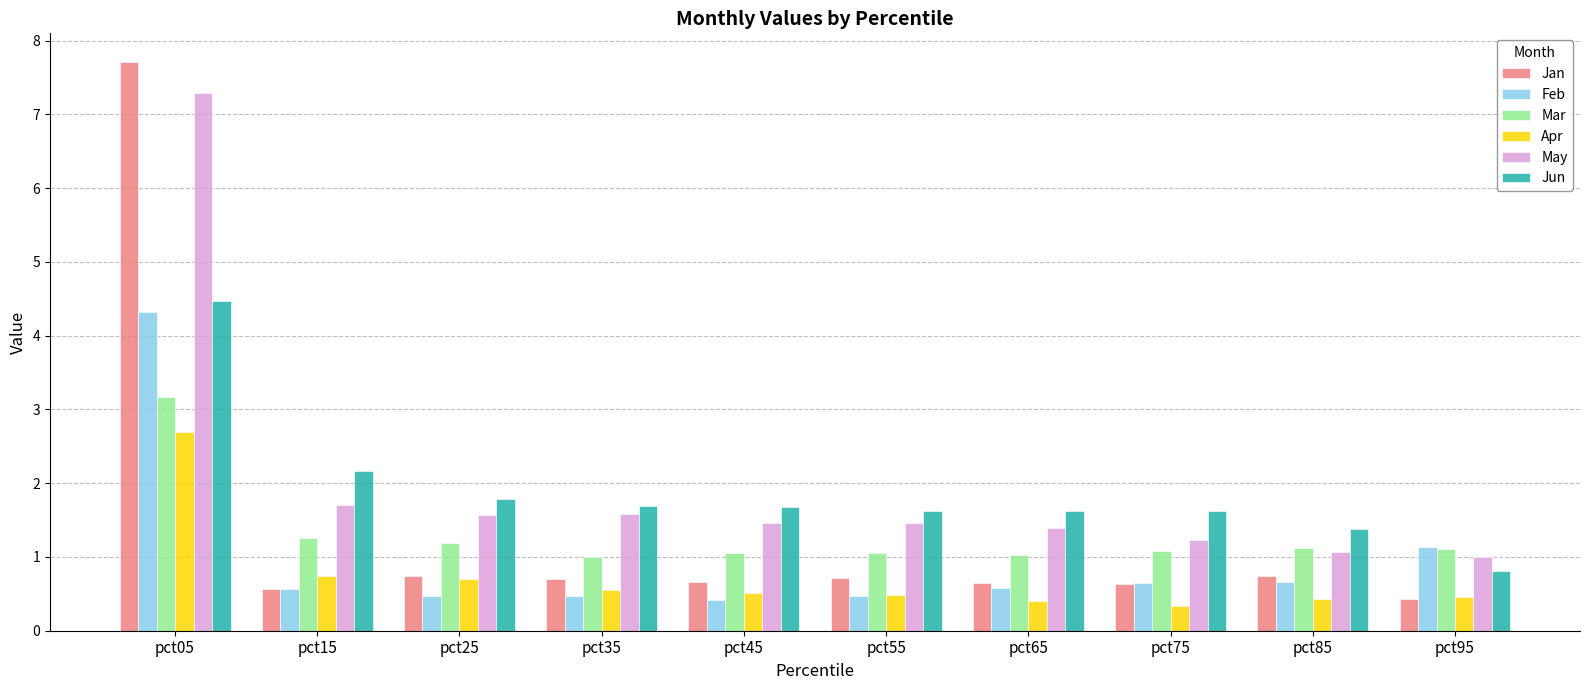

What is the value of the Jun bar at the 4th from the left?

1.7